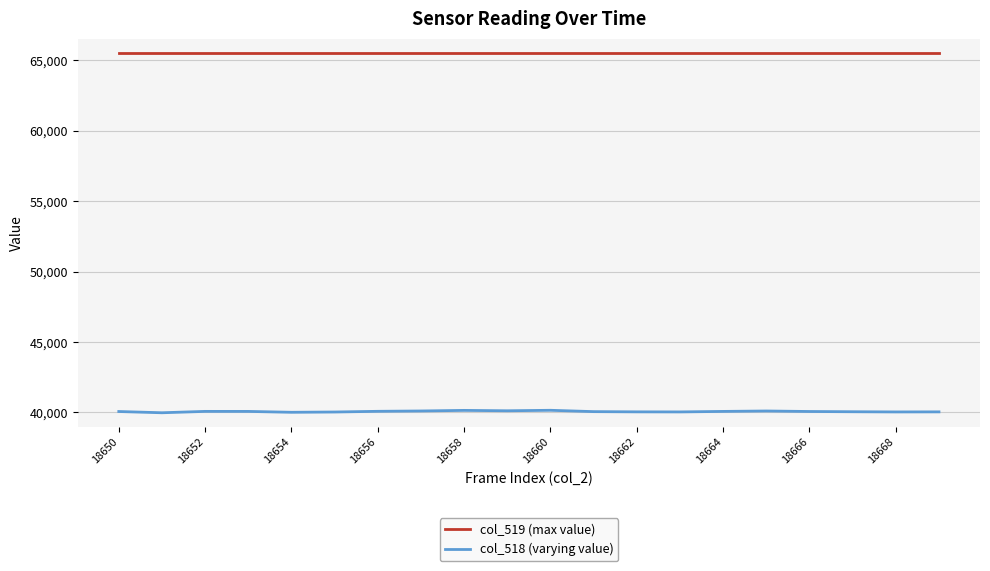

Which series has the largest total across all categories?

col_519 (max value)